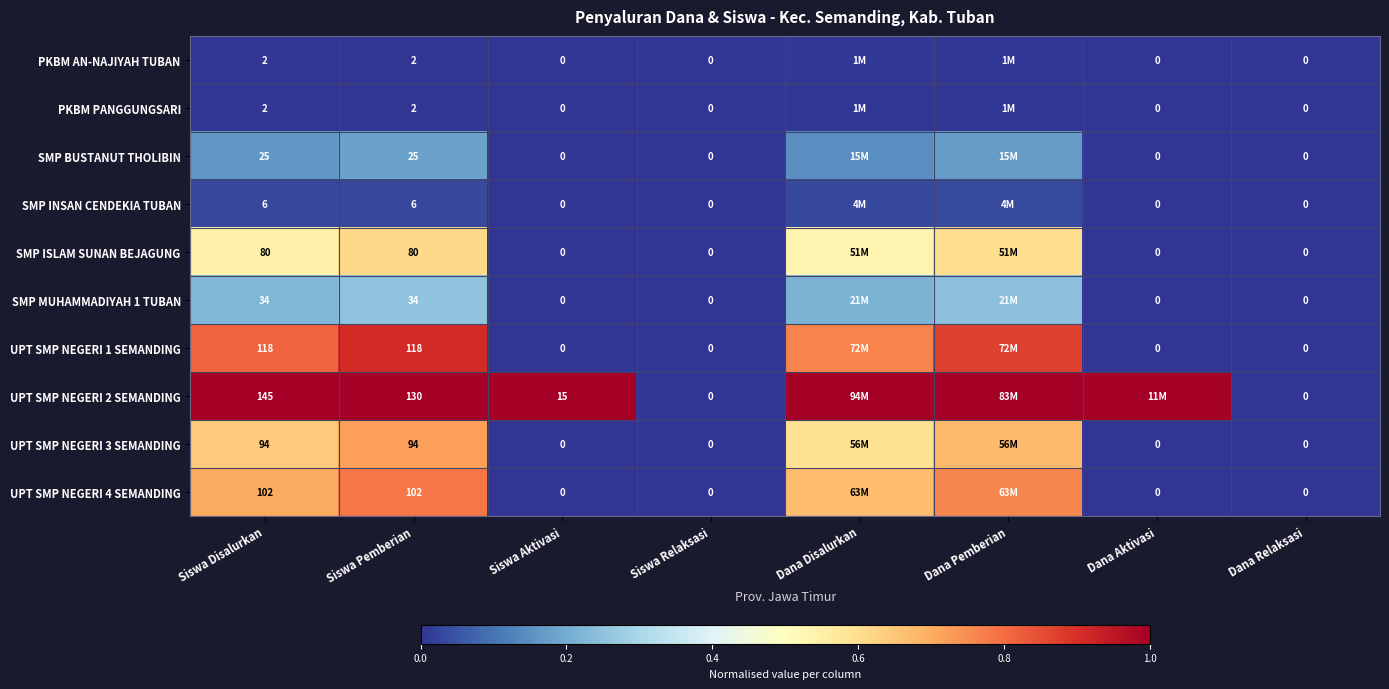

Is the value of UPT SMP NEGERI 3 SEMANDING at Siswa Pemberian greater than the value of PKBM PANGGUNGSARI at Dana Aktivasi?

Yes